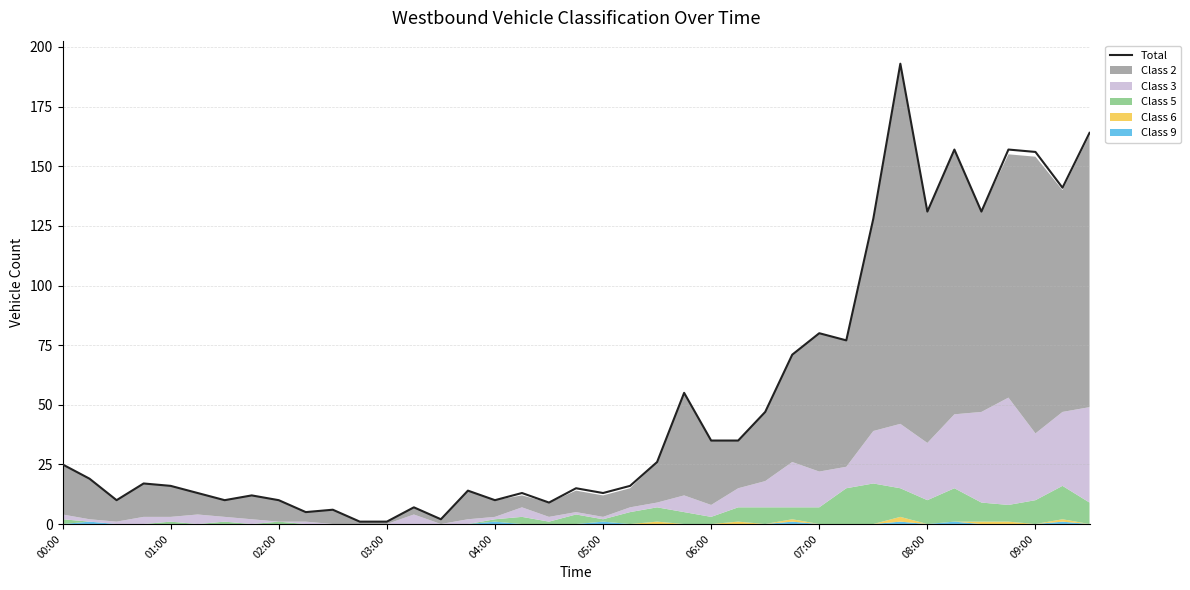

How many points are lower than both their immediate neighbors (excluding endpoints)?

11